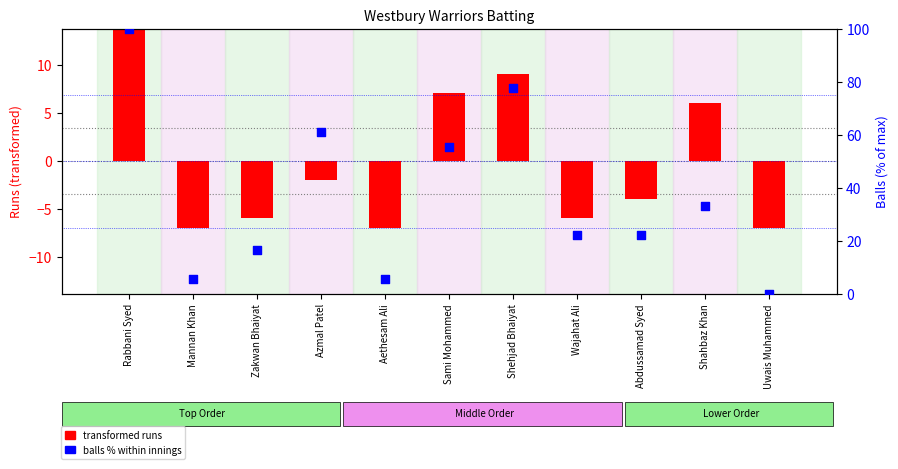

Which series contains the highest Y value?

balls % within innings